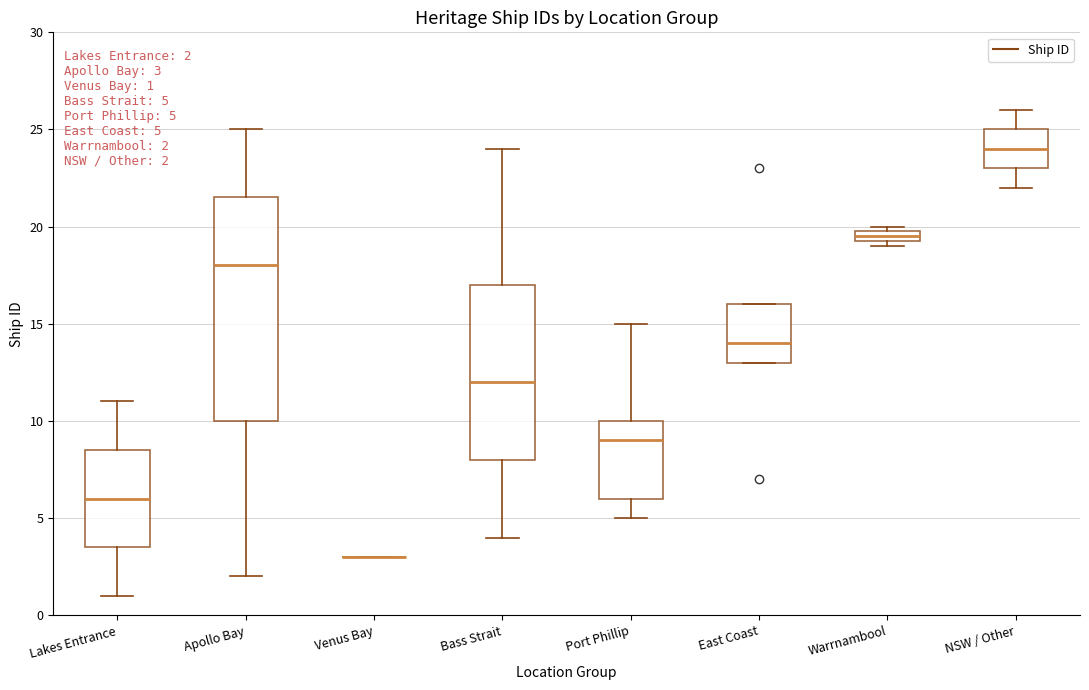

Which box is the tallest, from its lower edge to its upper edge?

Apollo Bay